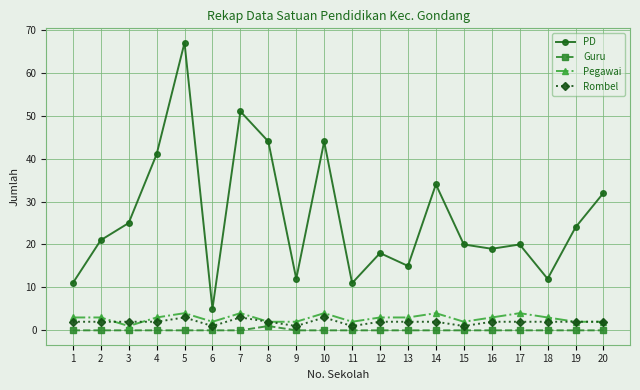

The value of PD at 2 is 7. True or false?

False